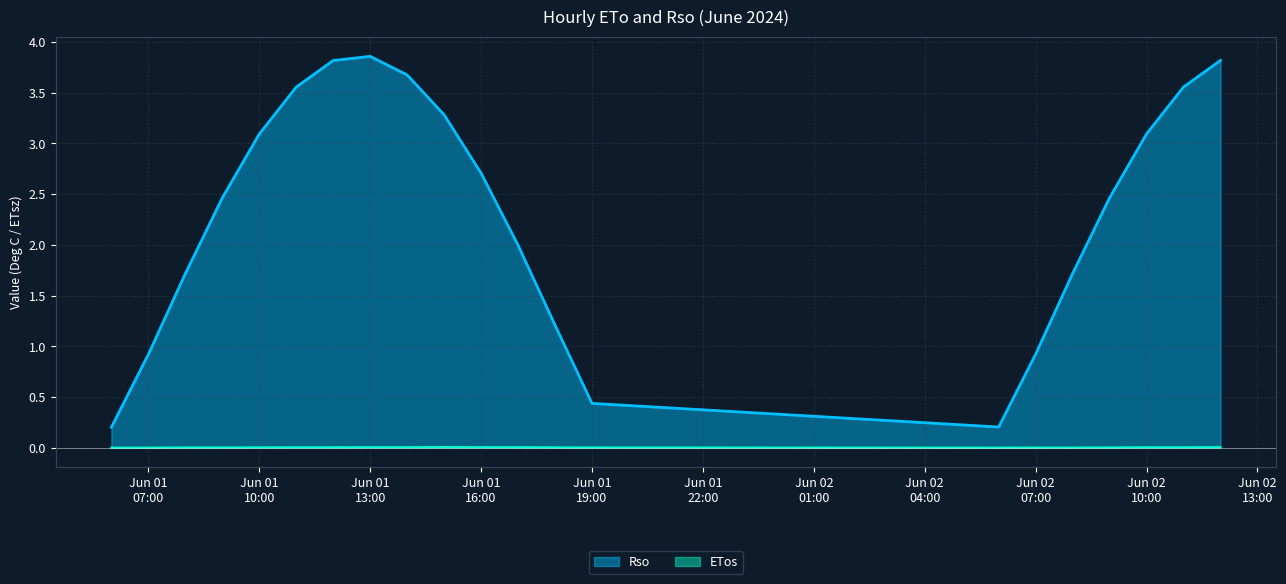

What is the greatest value displayed?

3.9